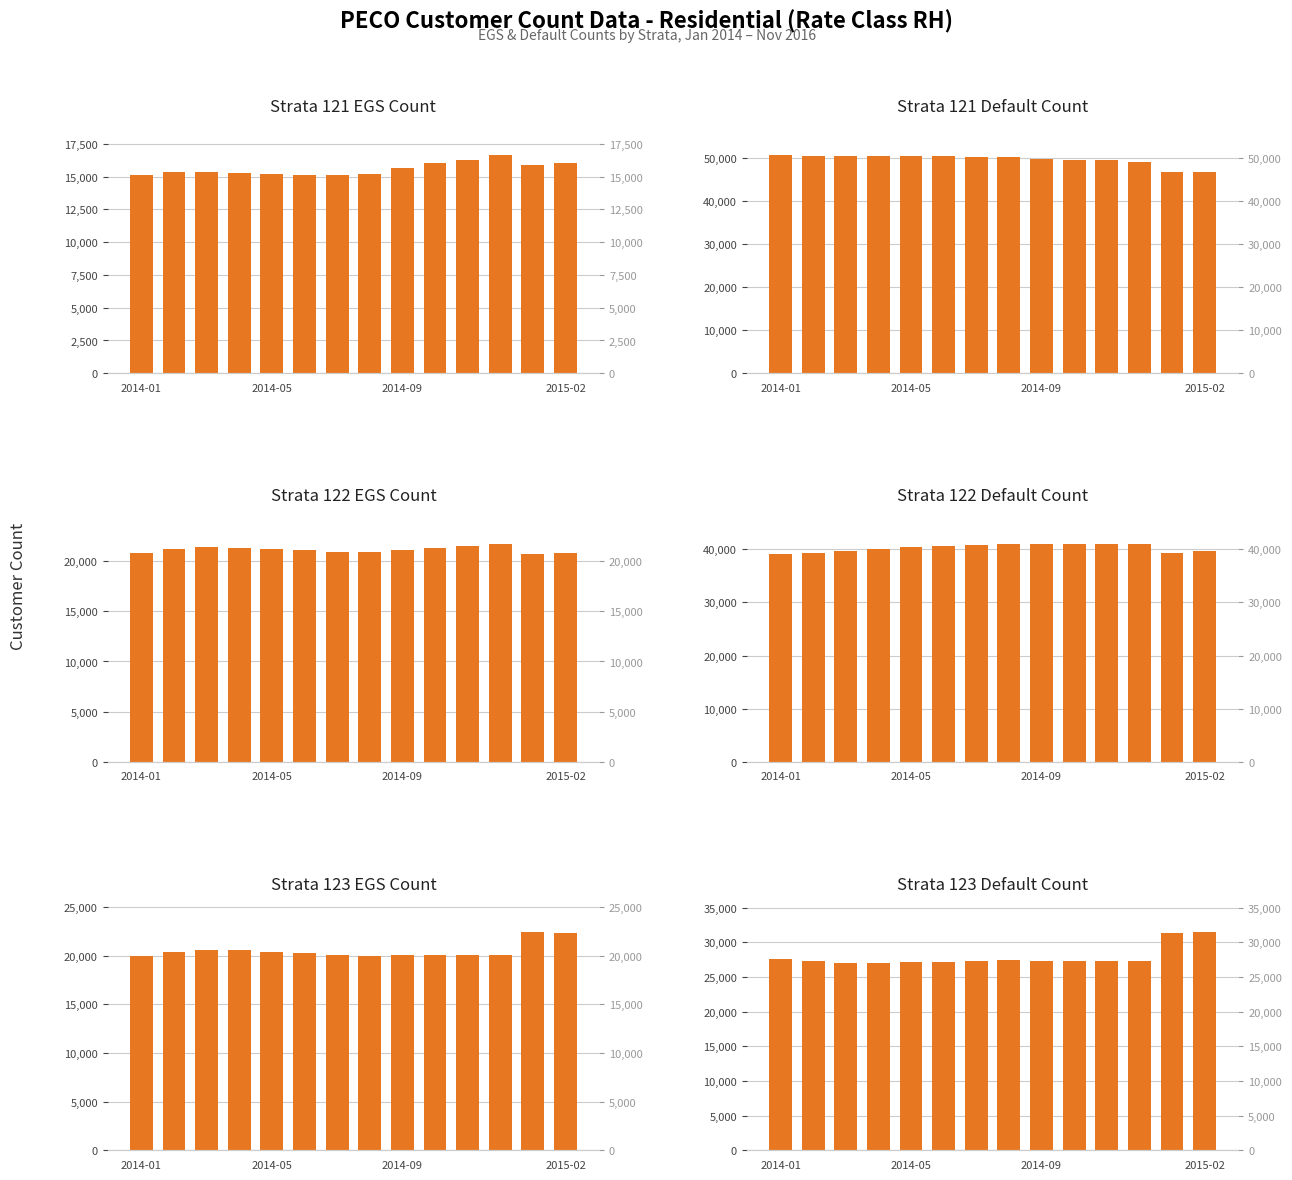

Where is Strata 123 - Default Count nearest to the value 29254?

2014-01